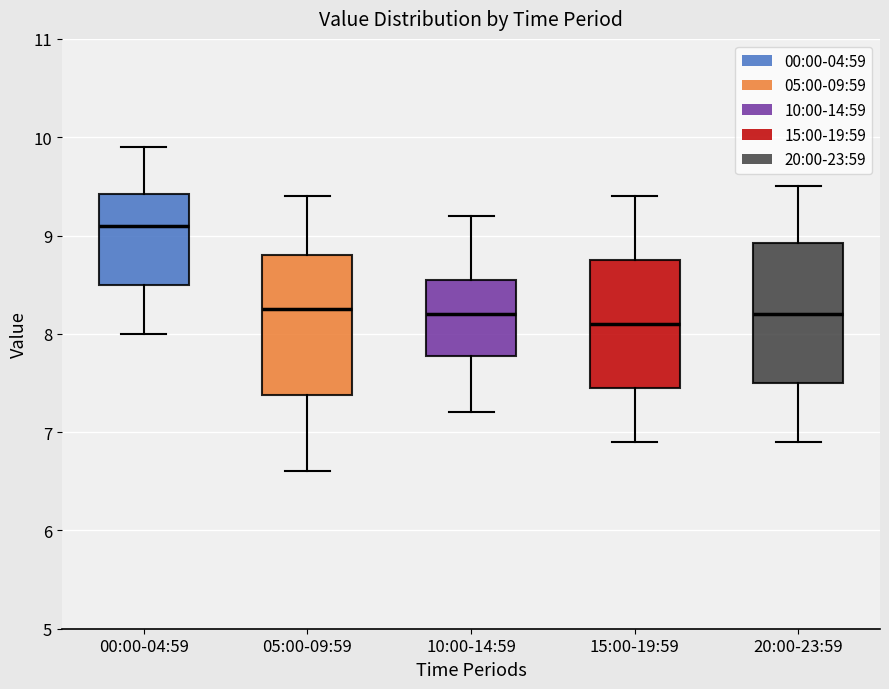

Reading left to right, read every box against the y-axis: the position of its median line, the range the box covers, and the ends of its whiskers. The values are not printed on the chart, so give them approximately, as read against the axis.

00:00-04:59: median 9.1, box 8.5 to 9.4, whiskers 8.0 to 9.9
05:00-09:59: median 8.3, box 7.4 to 8.8, whiskers 6.6 to 9.4
10:00-14:59: median 8.2, box 7.8 to 8.6, whiskers 7.2 to 9.2
15:00-19:59: median 8.1, box 7.5 to 8.8, whiskers 6.9 to 9.4
20:00-23:59: median 8.2, box 7.5 to 8.9, whiskers 6.9 to 9.5